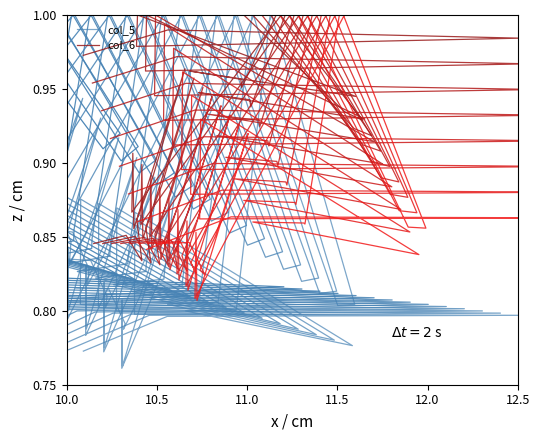

Which series has the widest spread of values?

col_5